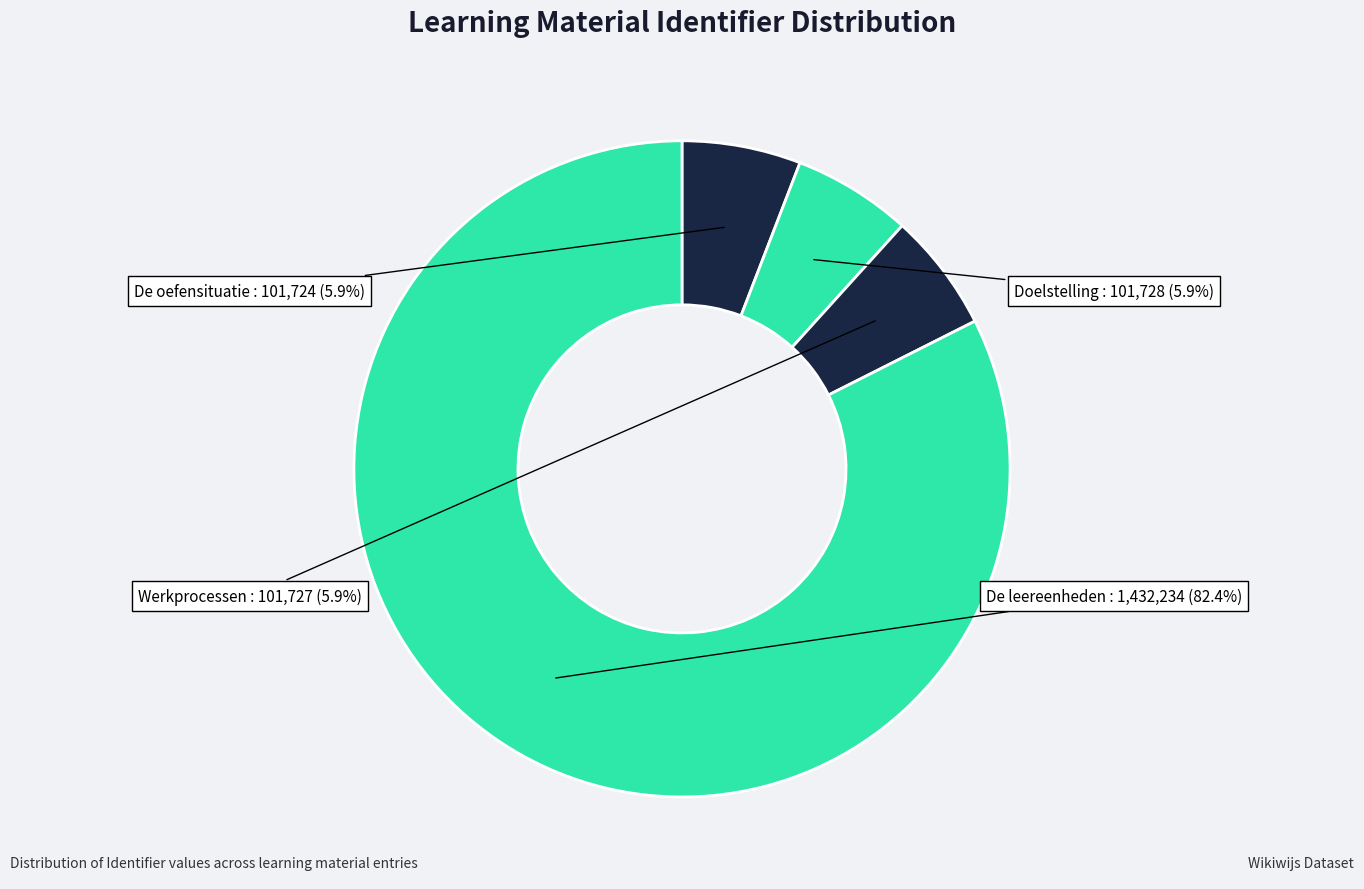

How many segments does this pie chart have?

4